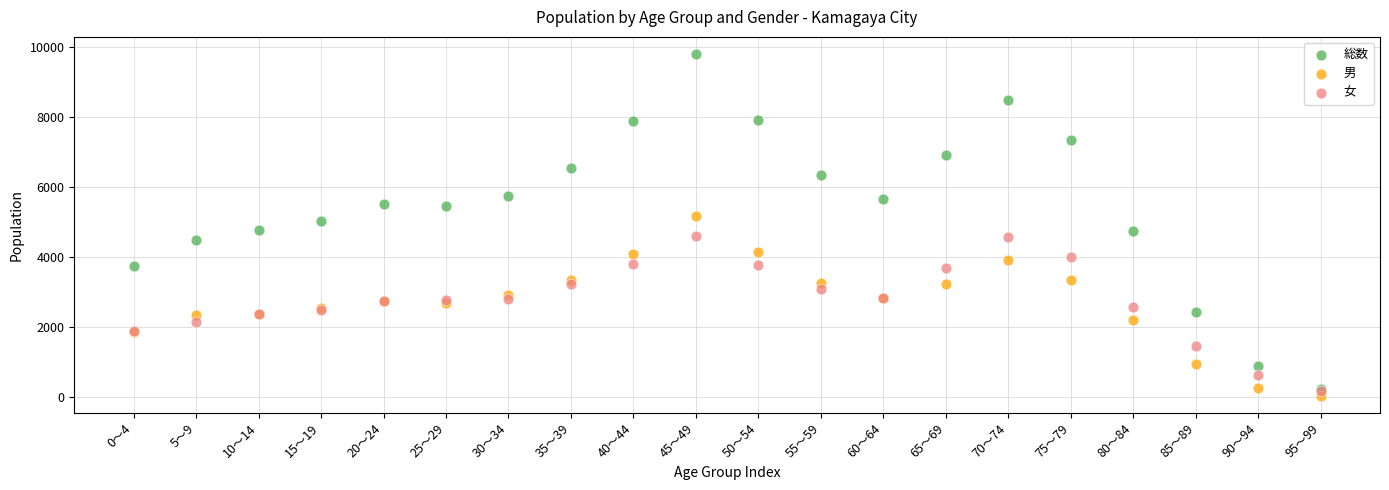

Which series reaches the minimum Y coordinate?

男